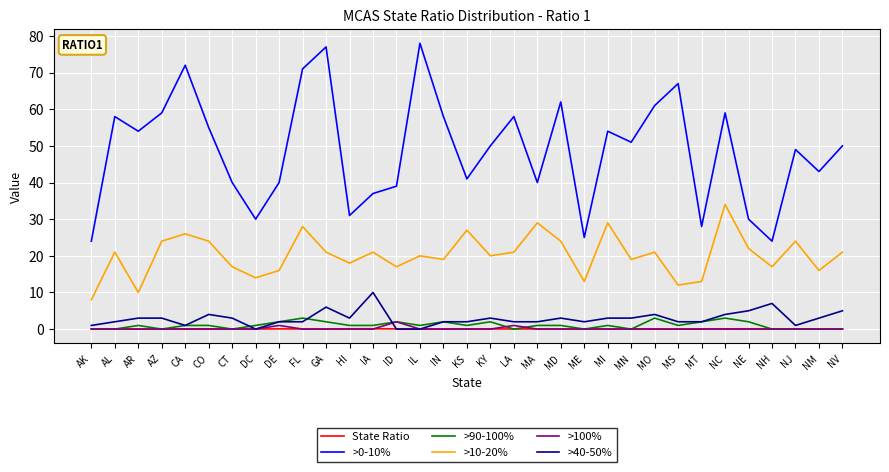

What is the sum of all >90-100% values?

35.0